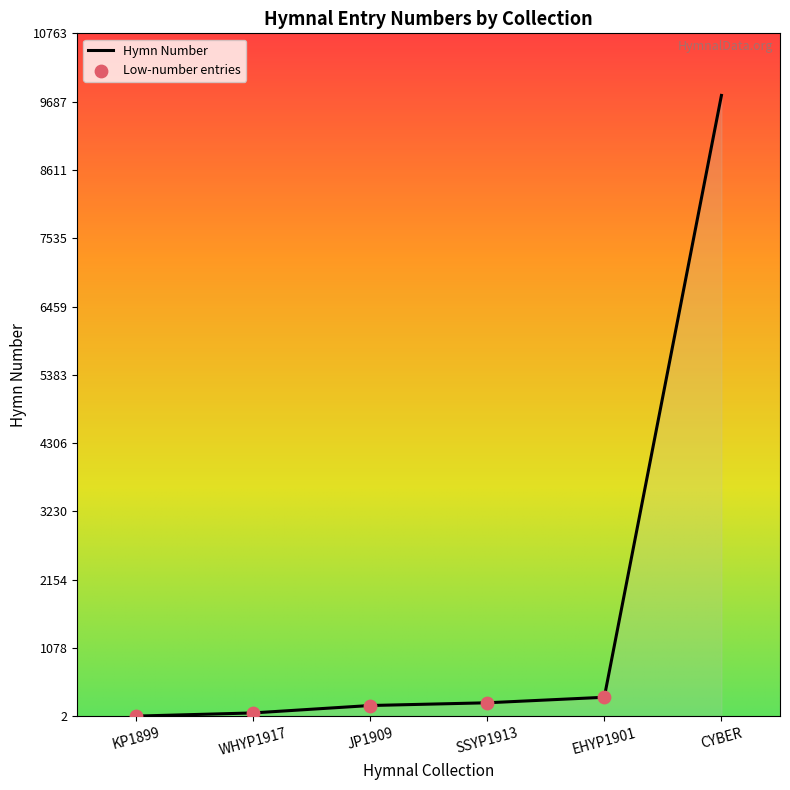

What is the change in value from JP1909 to CYBER?

+9613